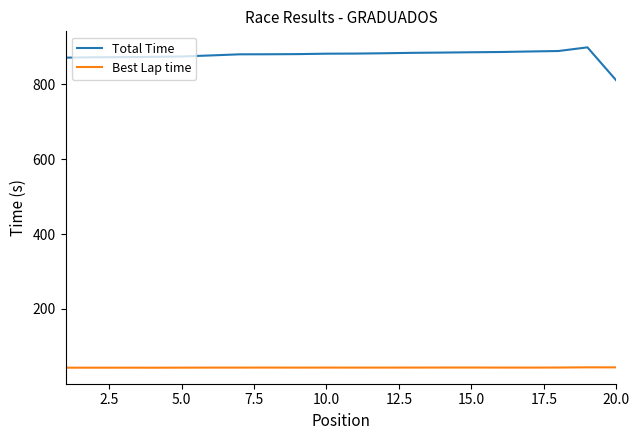

How many values in the Total Time series are below 881?

10